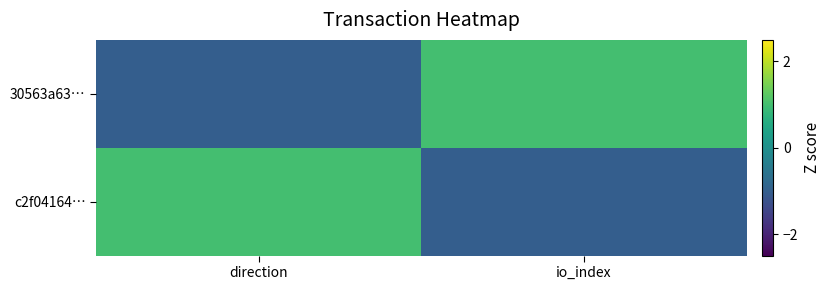

Which series has the largest total across all categories?

30563a63…